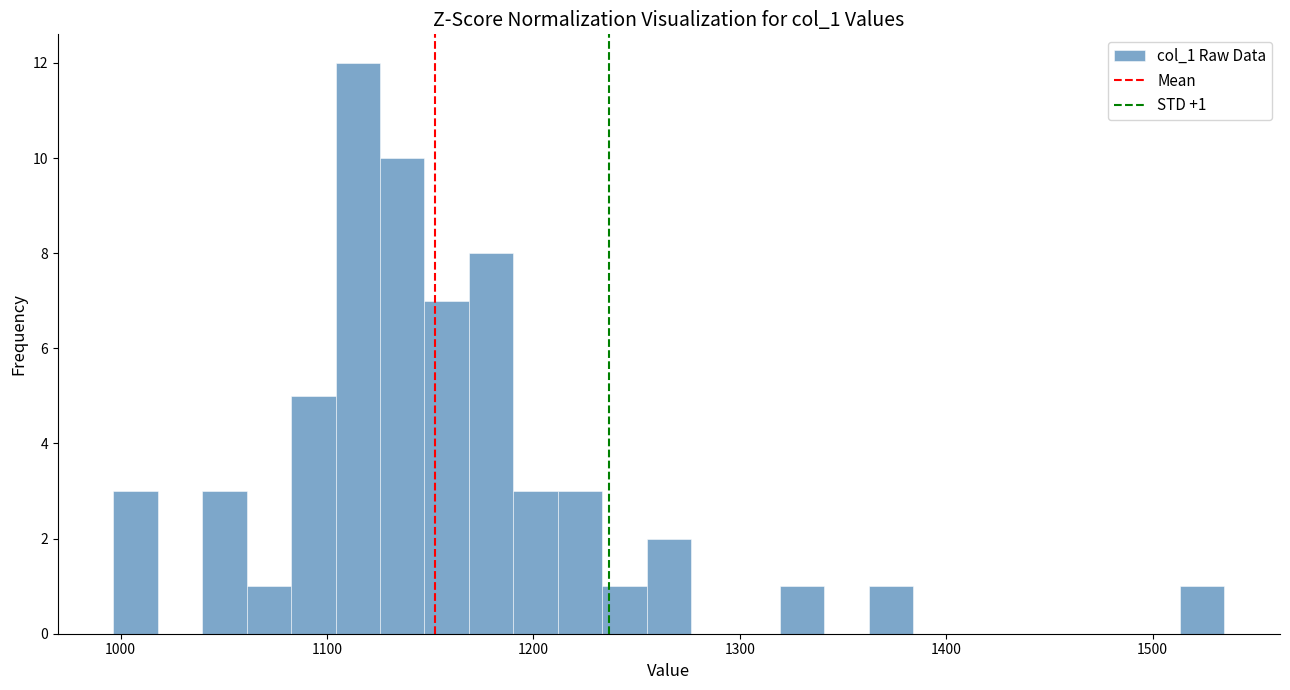

Around what value on the x-axis is the tallest bar? Give the approximate position of its centre, as read against the axis.

1110